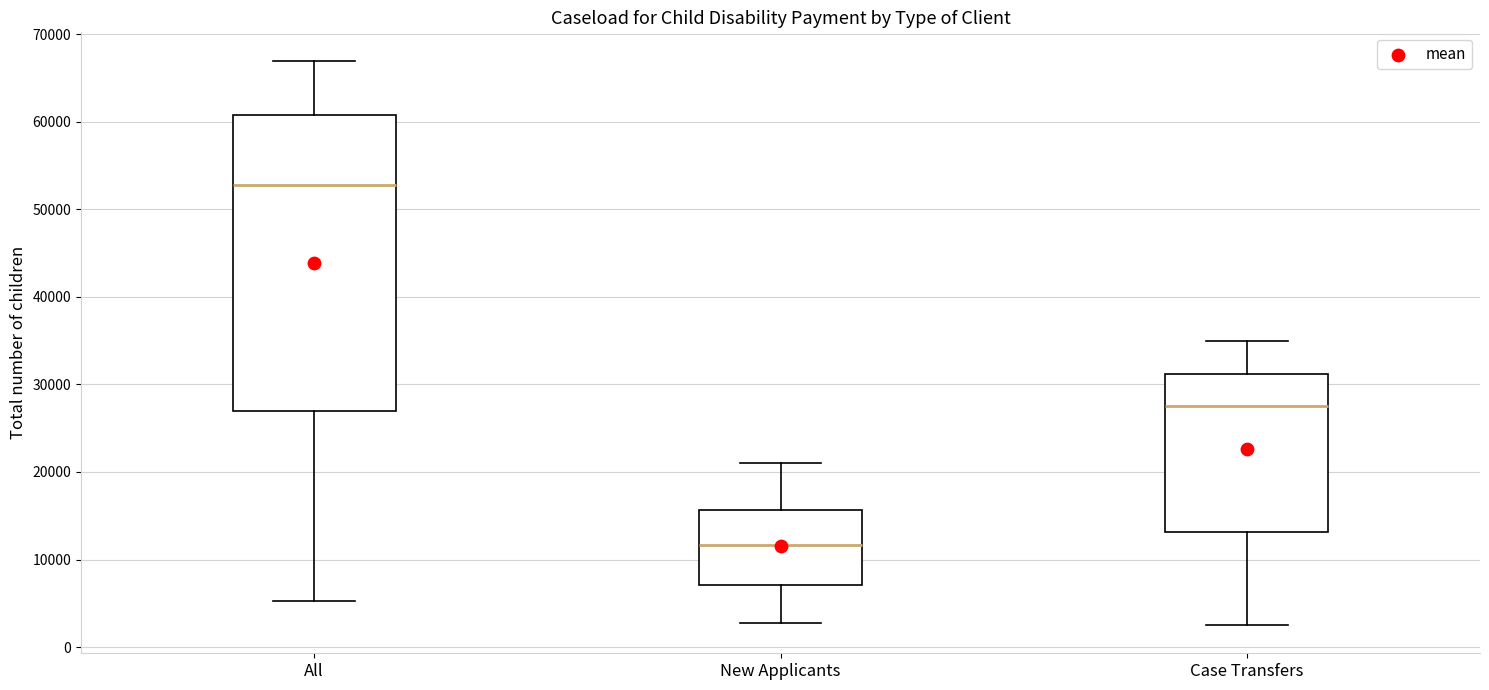

Reading left to right, transcribe this box plot: for each box, give where its median line is, the range the box spans, and where its two whiskers end, as read against the y-axis. The values are not printed on the chart, so give them approximately, as read against the axis.

All: median 53000, box 27000 to 61000, whiskers 5000 to 67000
New Applicants: median 12000, box 7000 to 16000, whiskers 3000 to 21000
Case Transfers: median 28000, box 13000 to 31000, whiskers 3000 to 35000